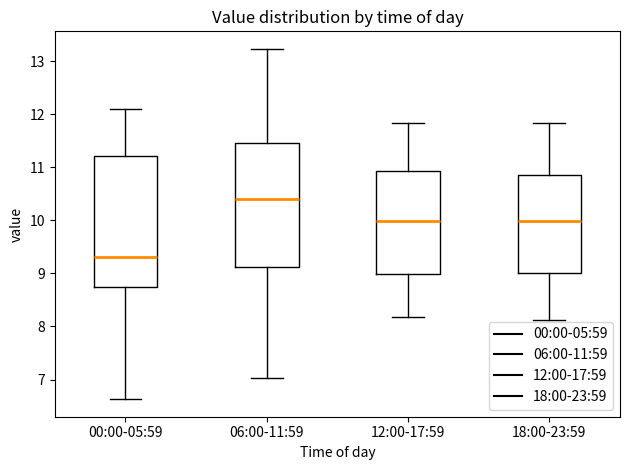

Where is the lower edge of the box for 18:00-23:59 on the y-axis? The values are not printed on the chart, so give them approximately, as read against the axis.

9.0